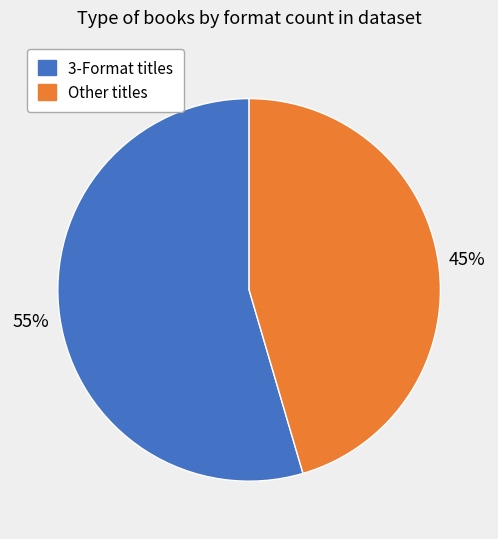

To the nearest percent, what is the average slice percentage?

50%